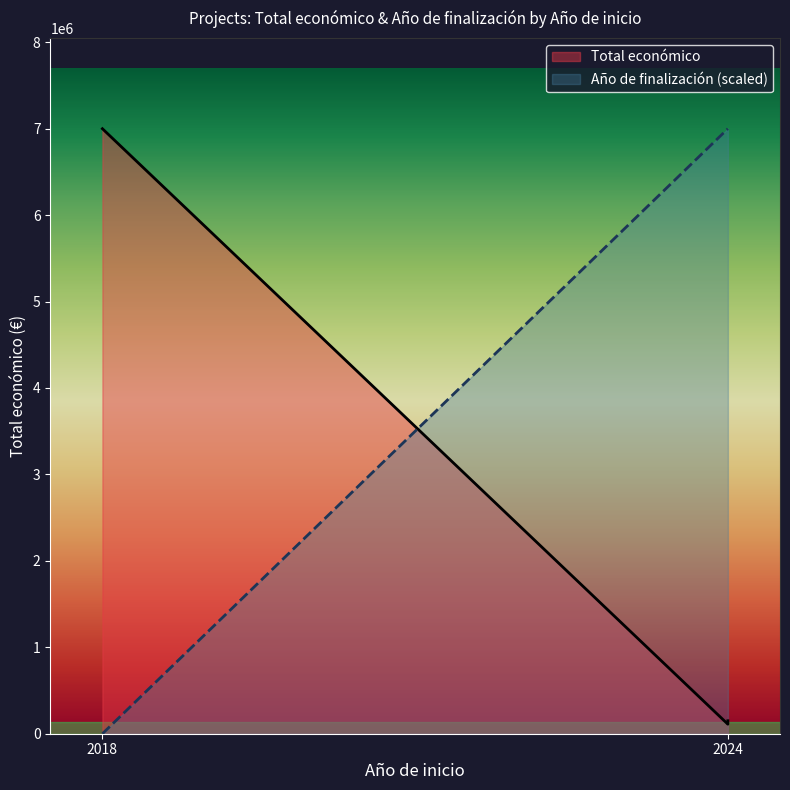

How many series are shown in this chart?

2